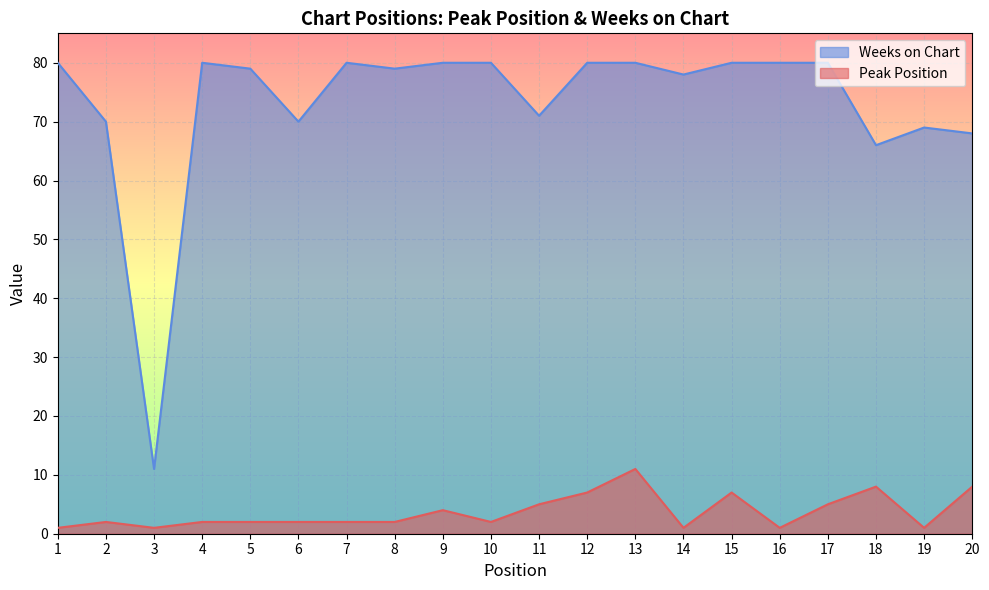

At which label does Weeks on Chart reach its minimum?

3